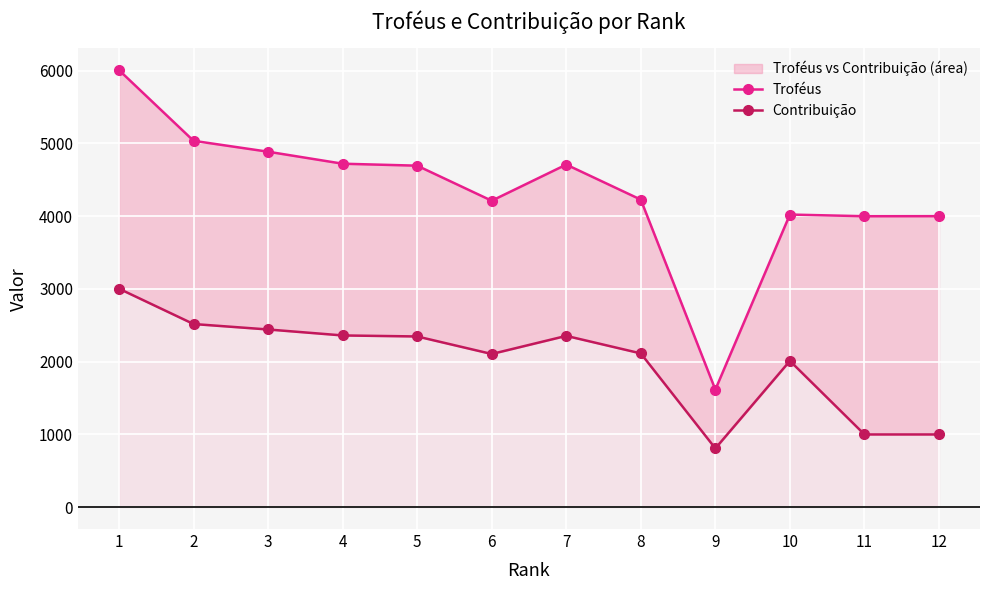

Count the number of data series in this chart.

2